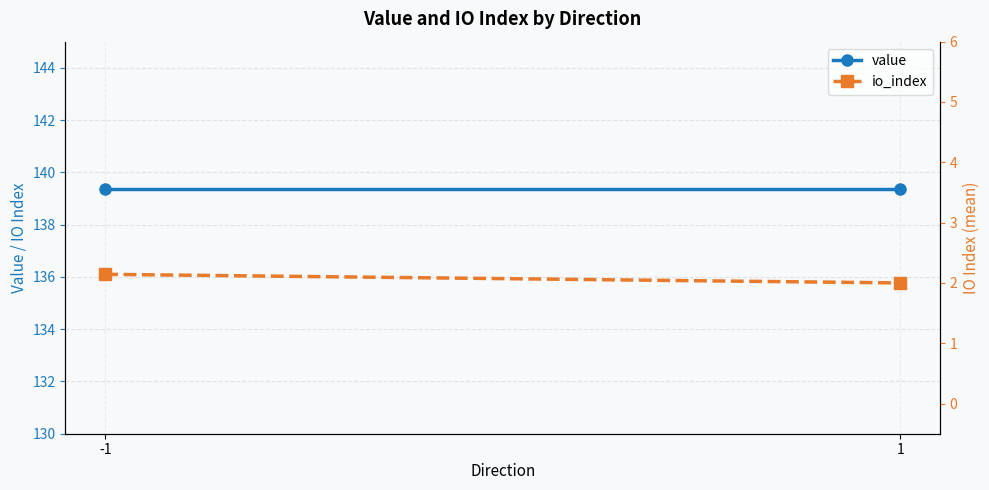

What is the sum of all io_index values?

4.1